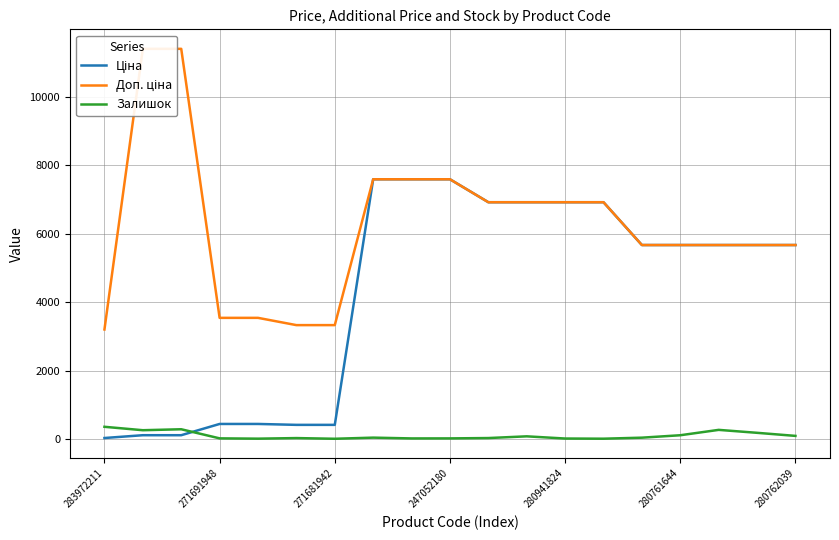

At how many categories does at least one series exceed 5521?

14